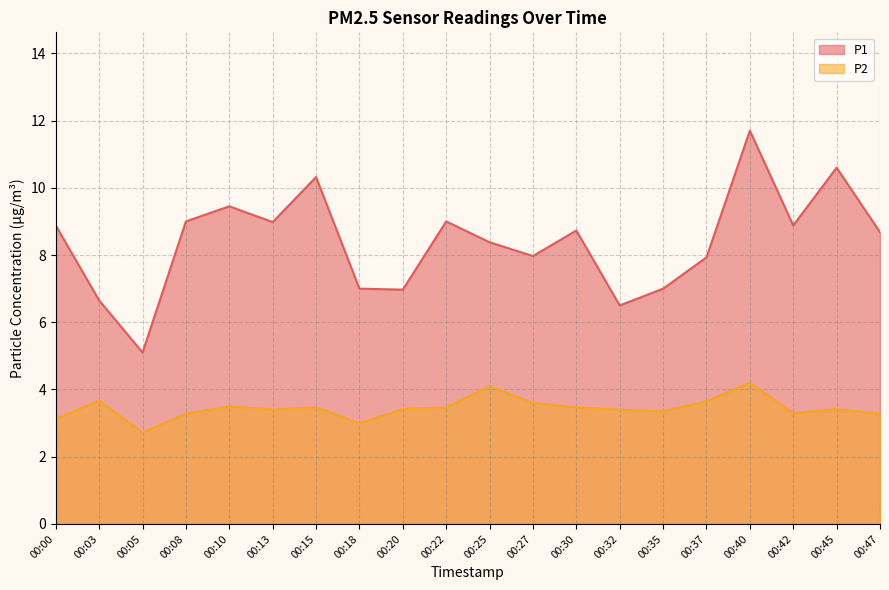

Rank the series by their maximum value, from lowest to highest.

P2, P1